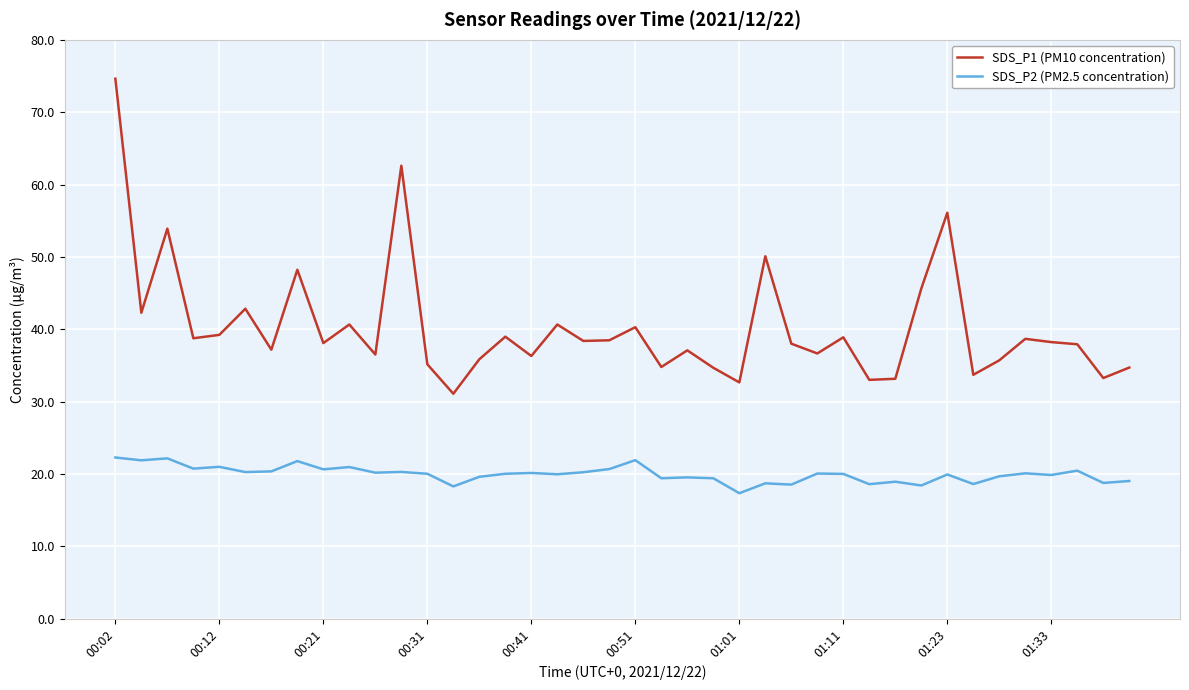

Does the chart have visible grid lines?

Yes